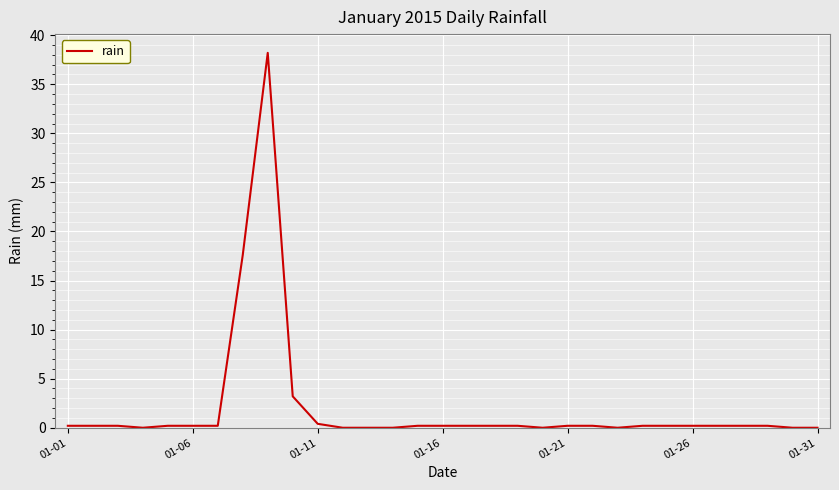

What is the sum of all values?

63.2